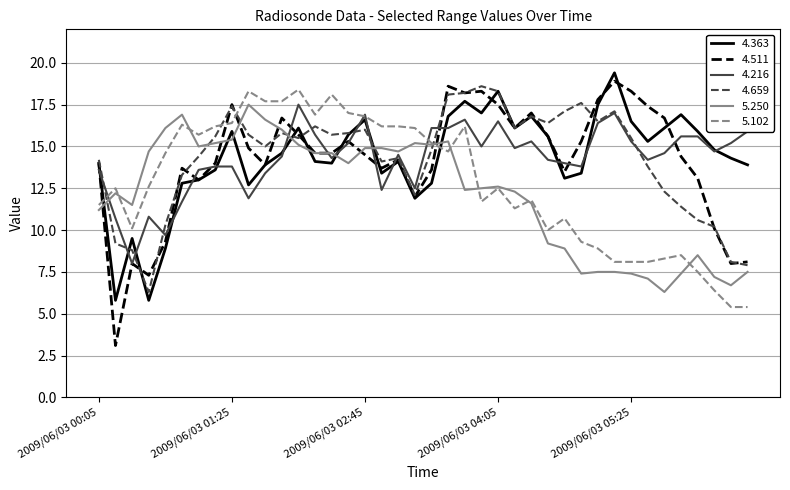

How many lines are shown in the chart?

6